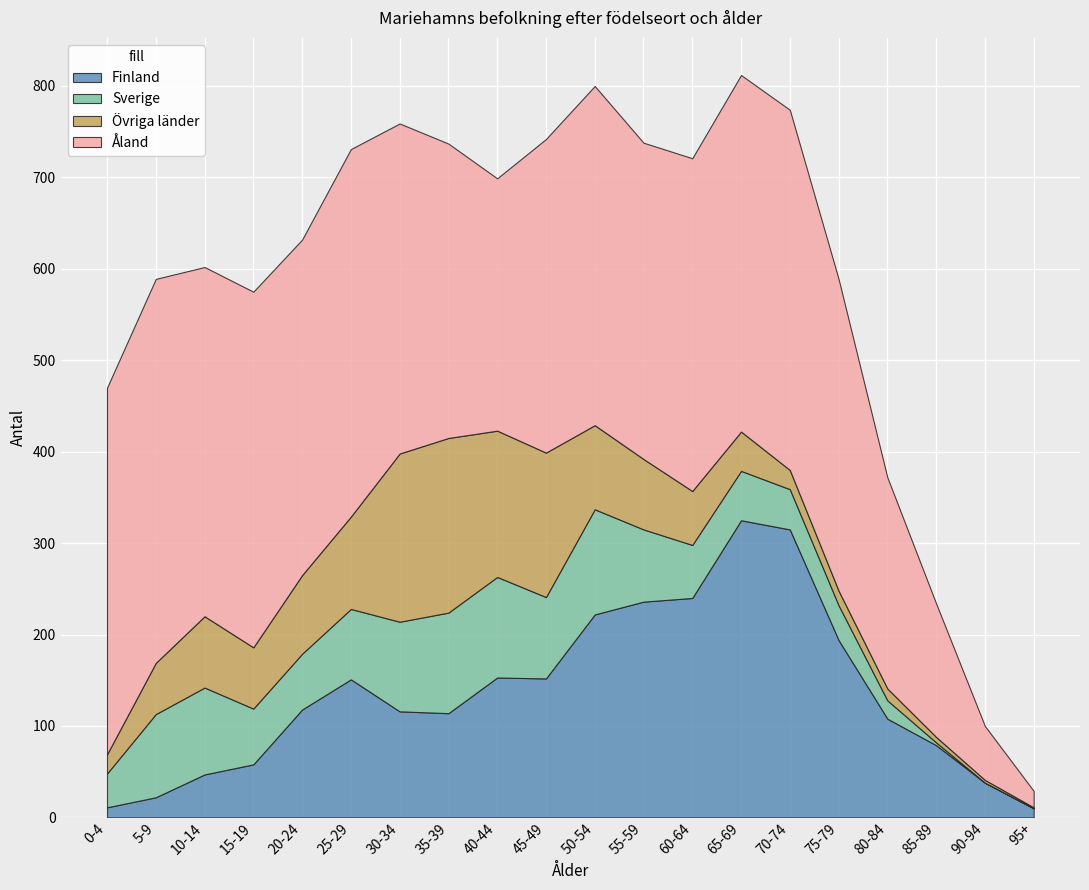

Reading left to right, what are all the values shown in this chart?

Totalt: 0-4=470	5-9=589	10-14=602	15-19=575	20-24=632	25-29=731	30-34=759	35-39=737	40-44=699	45-49=742	50-54=800	55-59=738	60-64=721	65-69=812	70-74=774	75-79=589	80-84=372	85-89=234	90-94=100	95+=29
Åland: 0-4=401	5-9=420	10-14=382	15-19=389	20-24=367	25-29=402	30-34=361	35-39=322	40-44=276	45-49=343	50-54=371	55-59=346	60-64=364	65-69=390	70-74=394	75-79=341	80-84=231	85-89=146	90-94=59	95+=18
Utanför Åland: 0-4=69	5-9=169	10-14=220	15-19=186	20-24=265	25-29=329	30-34=398	35-39=415	40-44=423	45-49=399	50-54=429	55-59=392	60-64=357	65-69=422	70-74=380	75-79=248	80-84=141	85-89=88	90-94=41	95+=11
Finland: 0-4=11	5-9=22	10-14=47	15-19=58	20-24=118	25-29=151	30-34=116	35-39=114	40-44=153	45-49=152	50-54=222	55-59=236	60-64=240	65-69=325	70-74=315	75-79=194	80-84=108	85-89=79	90-94=38	95+=10
Sverige: 0-4=37	5-9=91	10-14=95	15-19=61	20-24=61	25-29=77	30-34=98	35-39=110	40-44=110	45-49=89	50-54=115	55-59=79	60-64=58	65-69=54	70-74=44	75-79=38	80-84=20	85-89=3	90-94=0	95+=0
Övriga länder: 0-4=21	5-9=56	10-14=78	15-19=67	20-24=86	25-29=101	30-34=184	35-39=191	40-44=160	45-49=158	50-54=92	55-59=77	60-64=59	65-69=43	70-74=21	75-79=16	80-84=13	85-89=6	90-94=3	95+=1